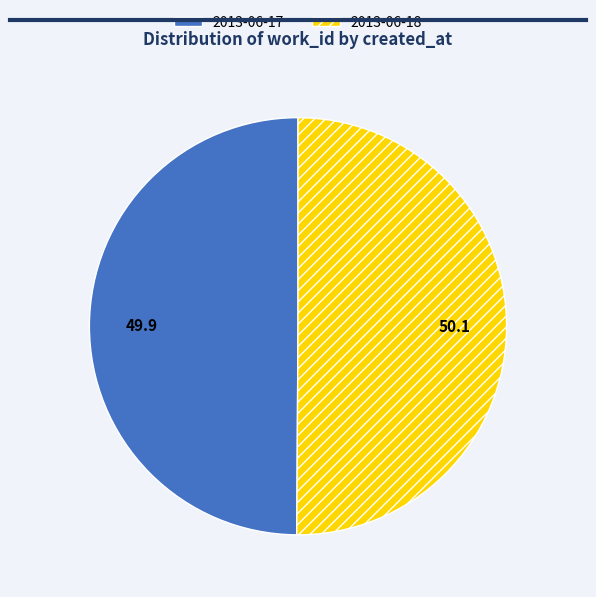

Count the number of slices in the pie.

2